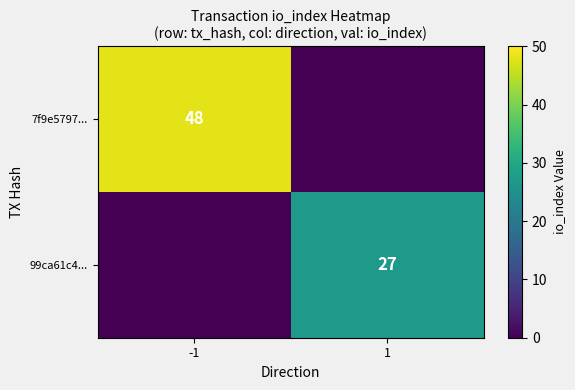

At how many categories does at least one series exceed 40?

1